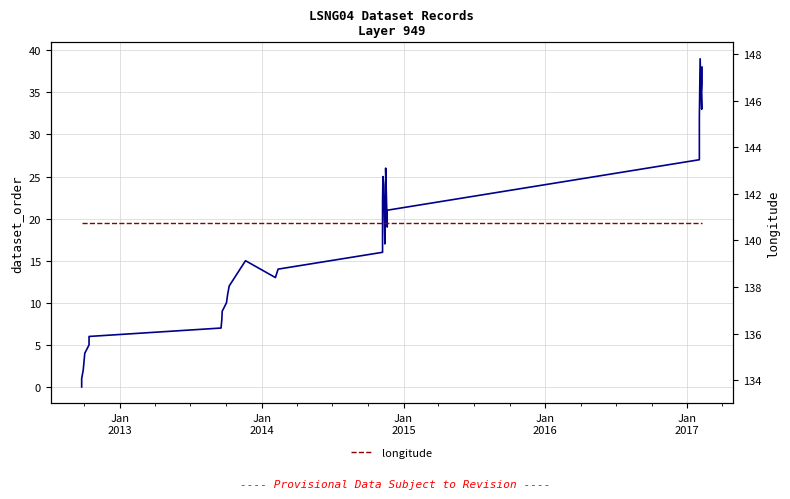

Is the value of dataset_order at 16 greater than the value of longitude at 7?

No